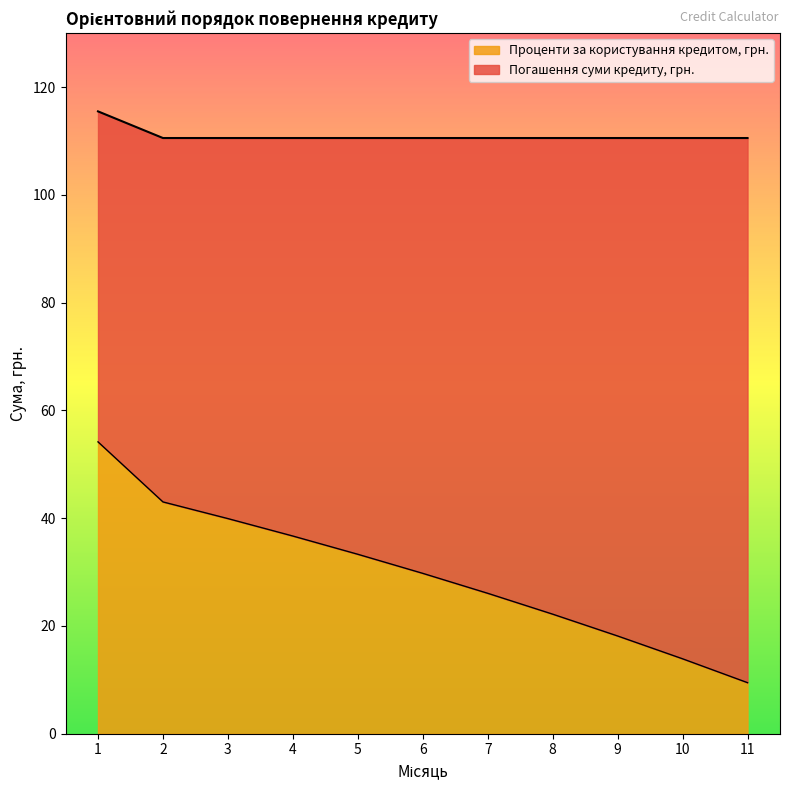

What is the difference between the values at 5 and 11?

23.8